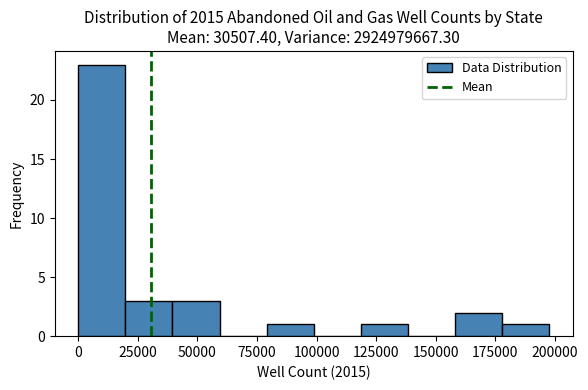

Read against the x-axis, roughly where is the centre of the tallest bar?

10000